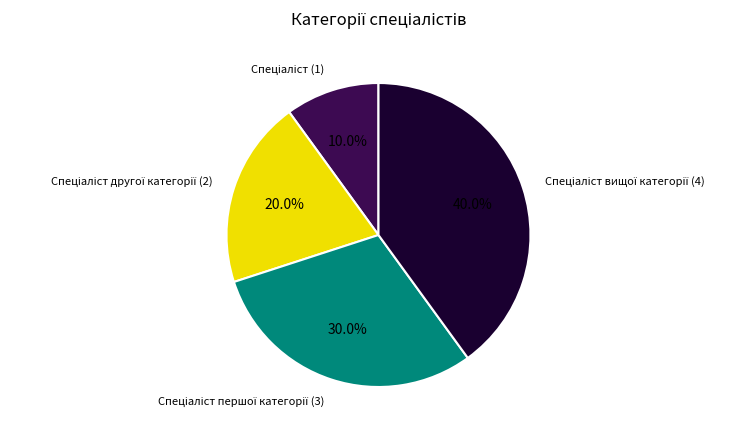

Does any single category account for the majority?

No